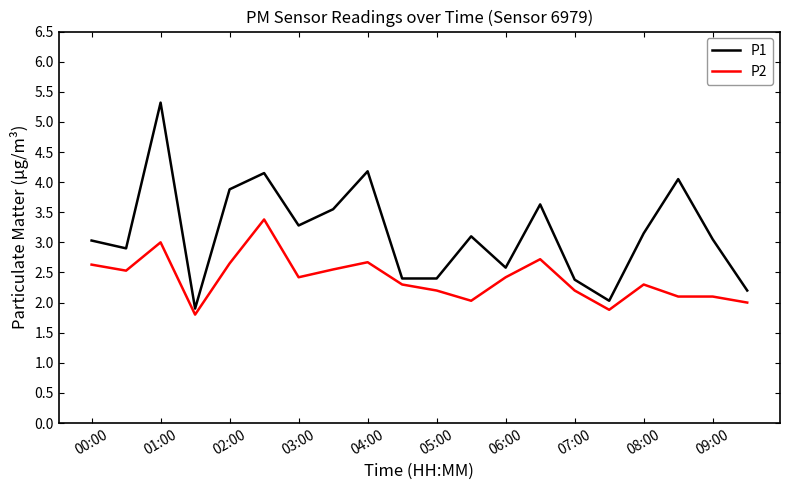

What is the minimum value for P1?

1.9